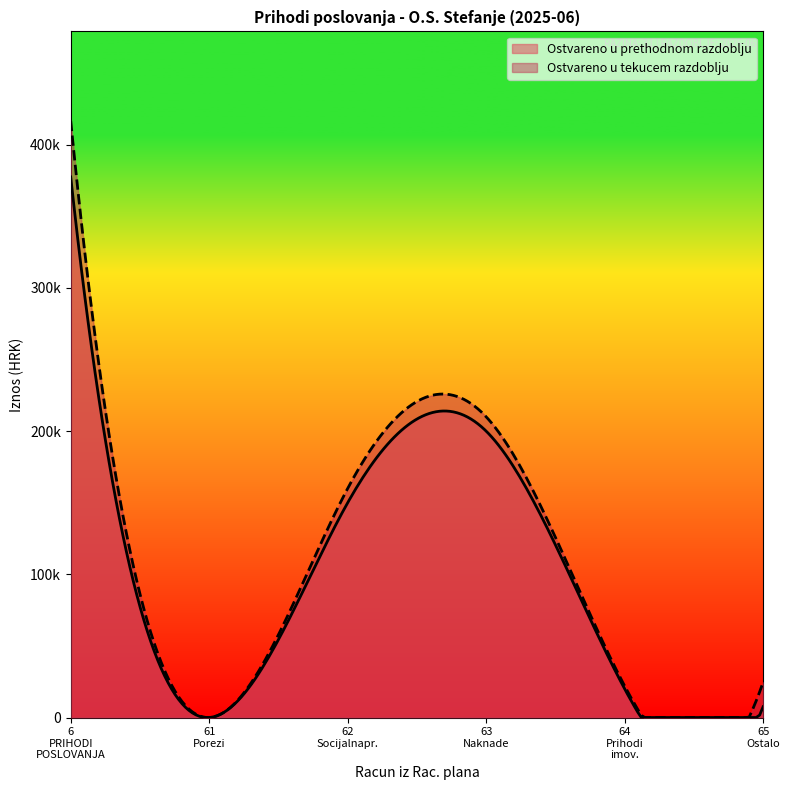

What are all the series names shown in the legend?

Ostvareno u prethodnom razdoblju, Ostvareno u tekucem razdoblju